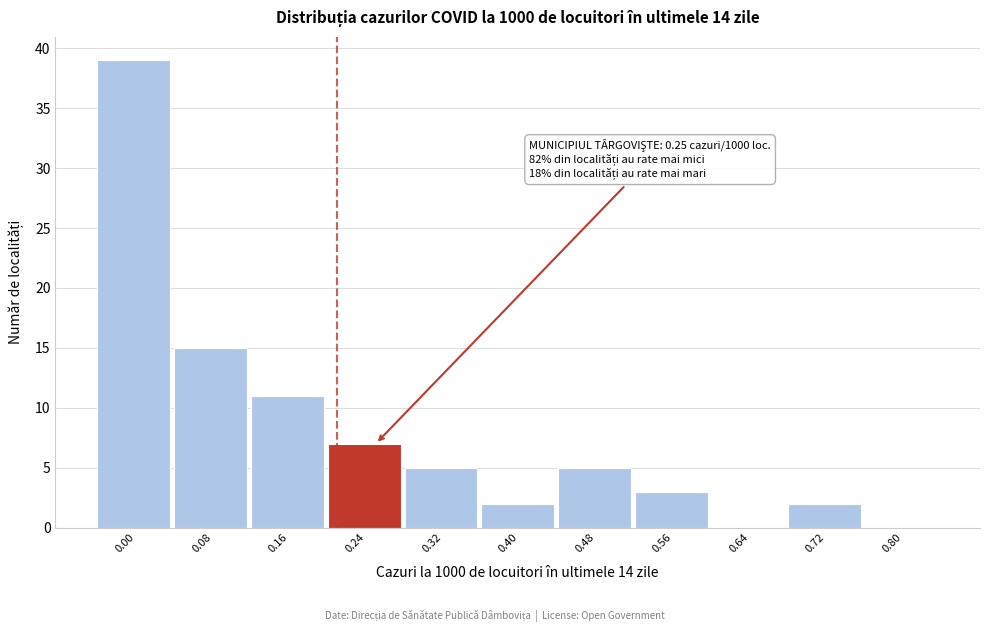

Reading right to left, what are all the values shown in this chart?

0.80=0	0.72=2	0.64=0	0.56=3	0.48=5	0.40=2	0.32=5	0.24=7	0.16=11	0.08=15	0.00=39